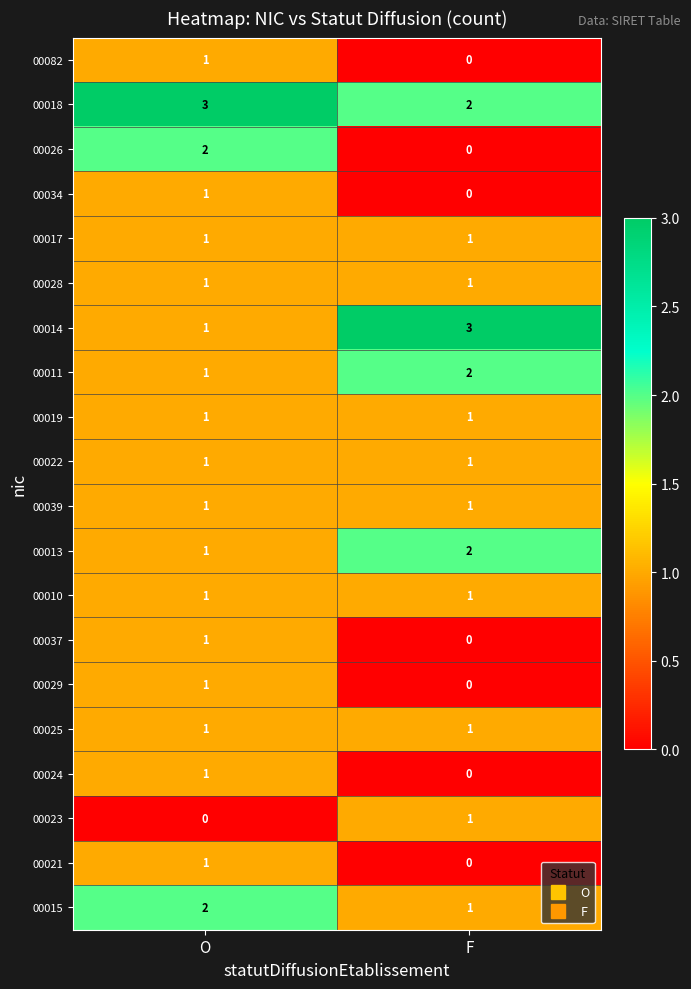

At how many categories does at least one series exceed 0?

2